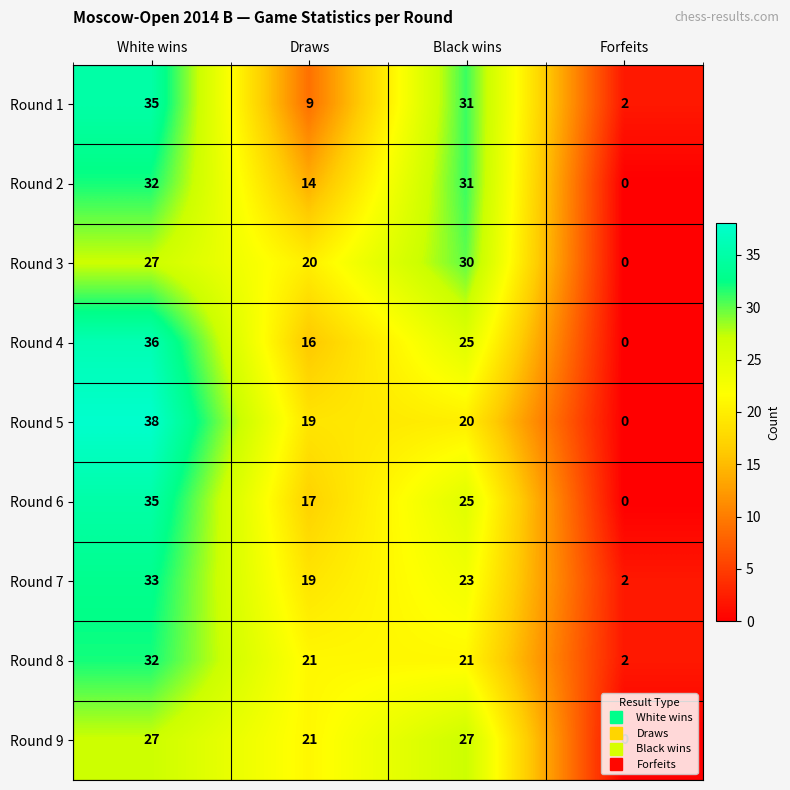

True or false: Round 4 has a value of 0 at Forfeits.

True